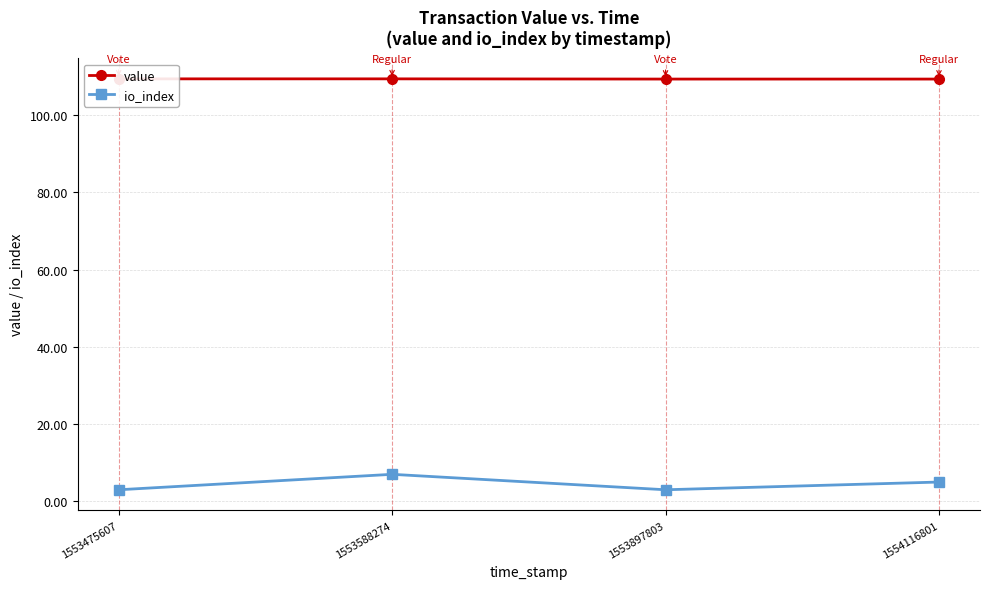

Is the value of value at 1554116801 greater than the value of io_index at 1554116801?

Yes